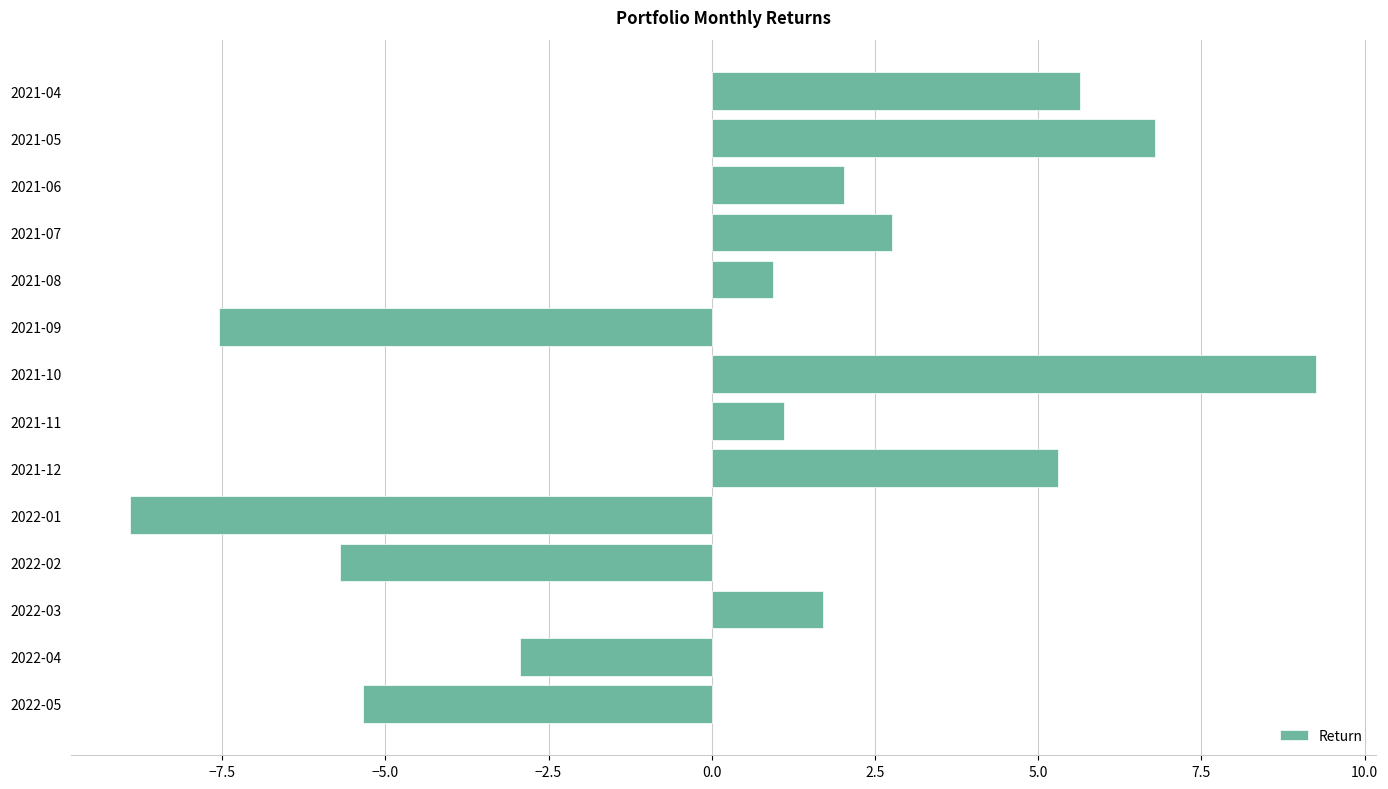

Rank the categories by value from lowest to highest.

2022-01, 2021-09, 2022-02, 2022-05, 2022-04, 2021-08, 2021-11, 2022-03, 2021-06, 2021-07, 2021-12, 2021-04, 2021-05, 2021-10